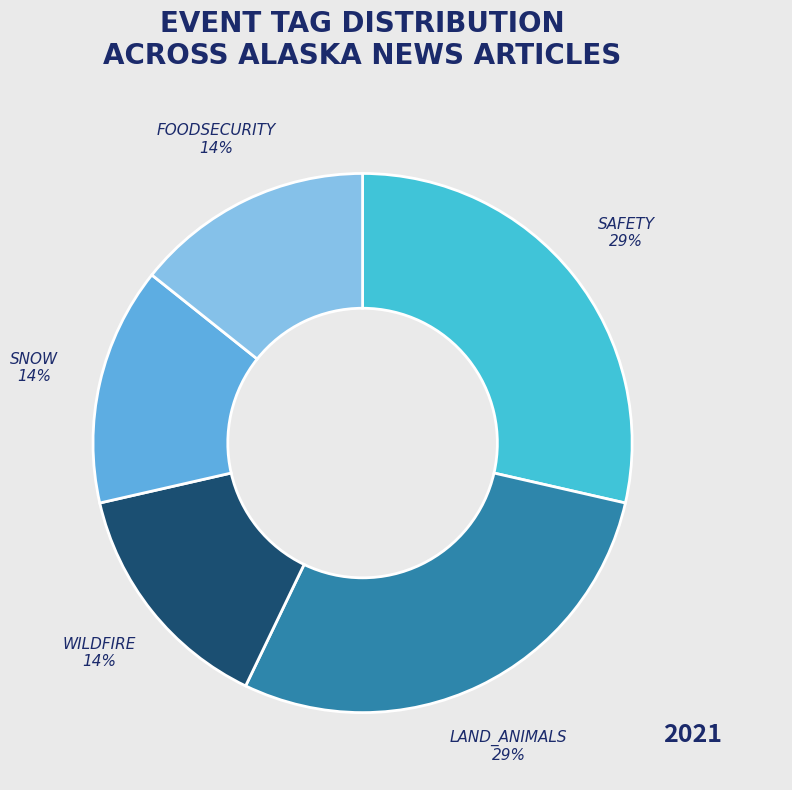

How many slices are in this pie chart?

5